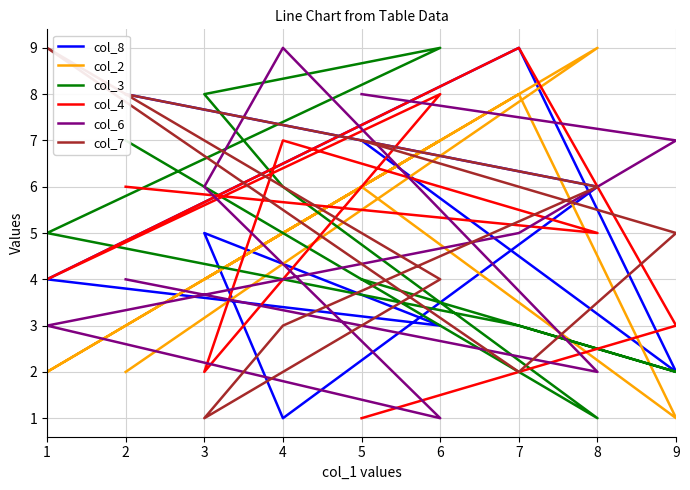

What is the lowest value of the col_7 series?

1